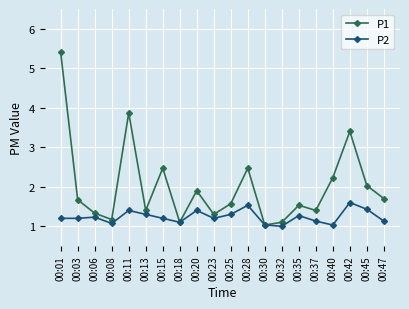

Reading left to right, extract all data points from this chart.

P1: 00:01=5.4	00:03=1.7	00:06=1.3	00:08=1.2	00:11=3.9	00:13=1.4	00:15=2.5	00:18=1.1	00:20=1.9	00:23=1.3	00:25=1.6	00:28=2.5	00:30=1.0	00:32=1.1	00:35=1.5	00:37=1.4	00:40=2.2	00:42=3.4	00:45=2.0	00:47=1.7
P2: 00:01=1.2	00:03=1.2	00:06=1.2	00:08=1.1	00:11=1.4	00:13=1.3	00:15=1.2	00:18=1.1	00:20=1.4	00:23=1.2	00:25=1.3	00:28=1.5	00:30=1.0	00:32=1.0	00:35=1.3	00:37=1.1	00:40=1.0	00:42=1.6	00:45=1.4	00:47=1.1